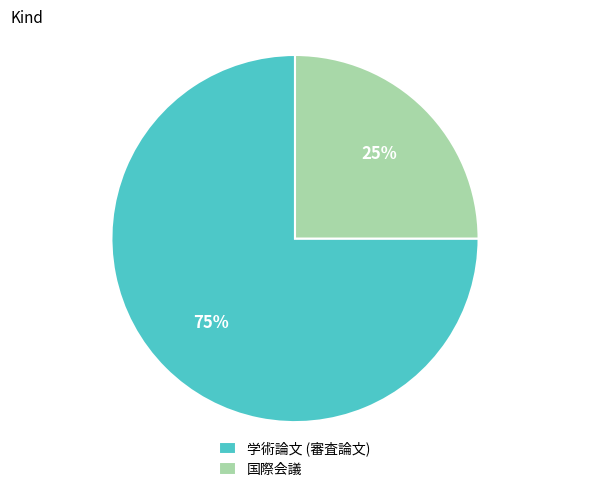

The 国際会議 slice represents 25% of the pie. True or false?

True